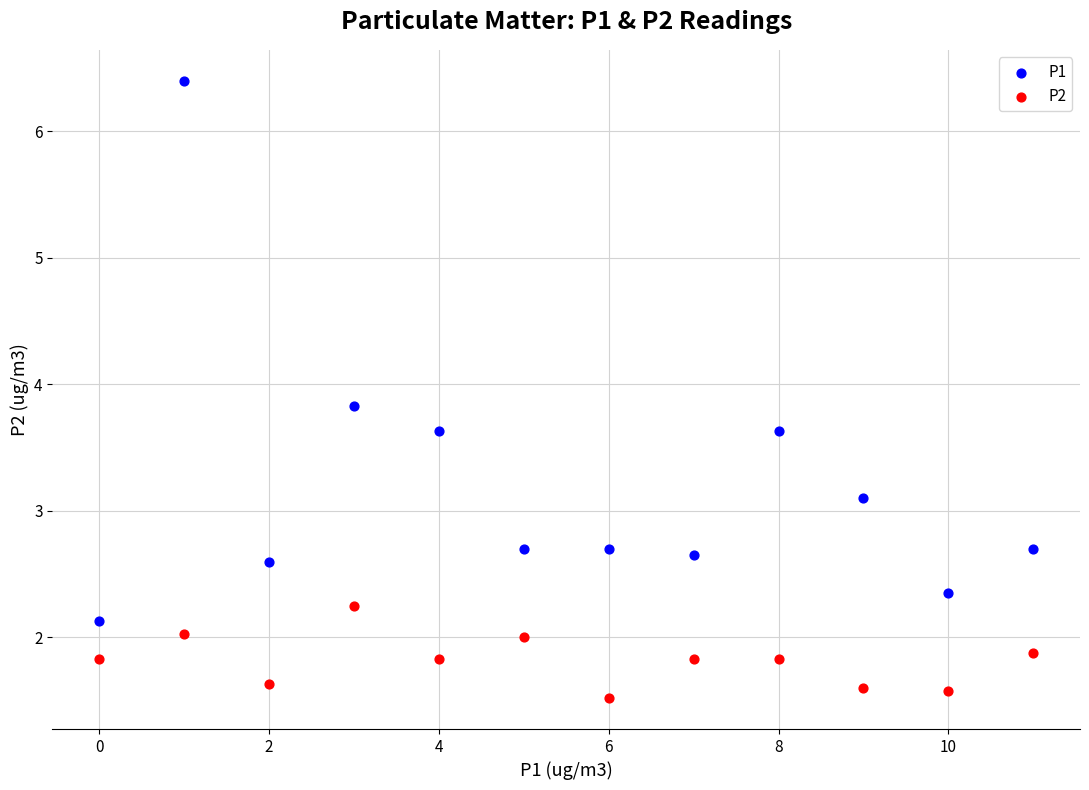

Which series has the widest spread of Y values?

P1